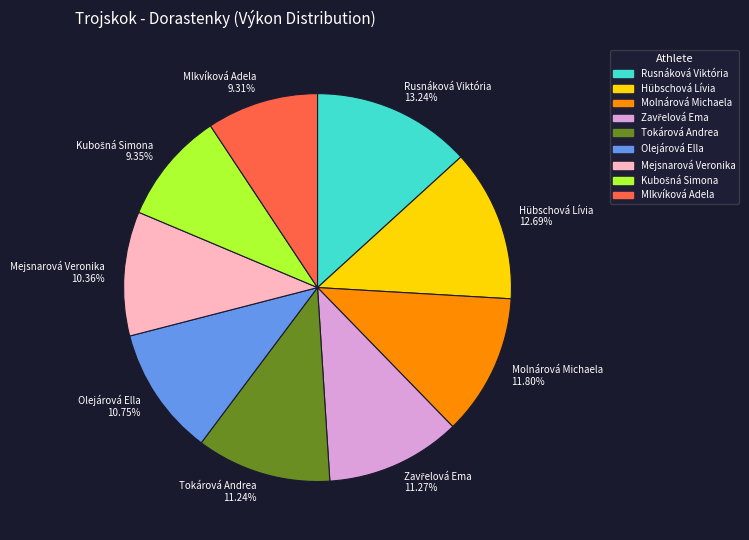

True or false: Tokárová Andrea accounts for 11% of the total.

True